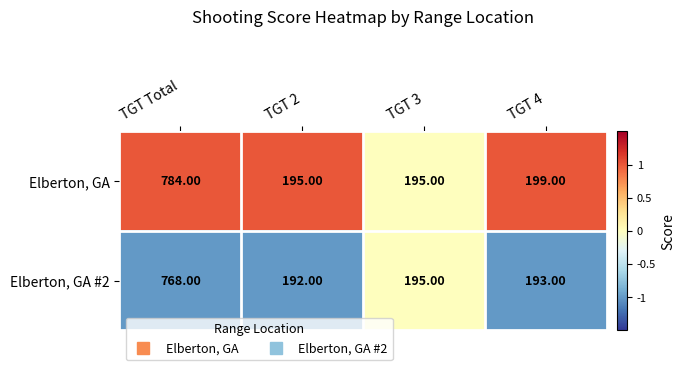

Which series has the largest total across all categories?

Elberton, GA